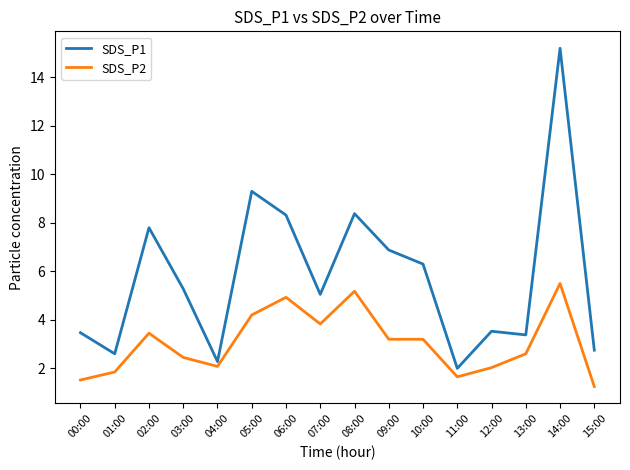

What is the difference between the highest and lowest values at 15:00?

1.5